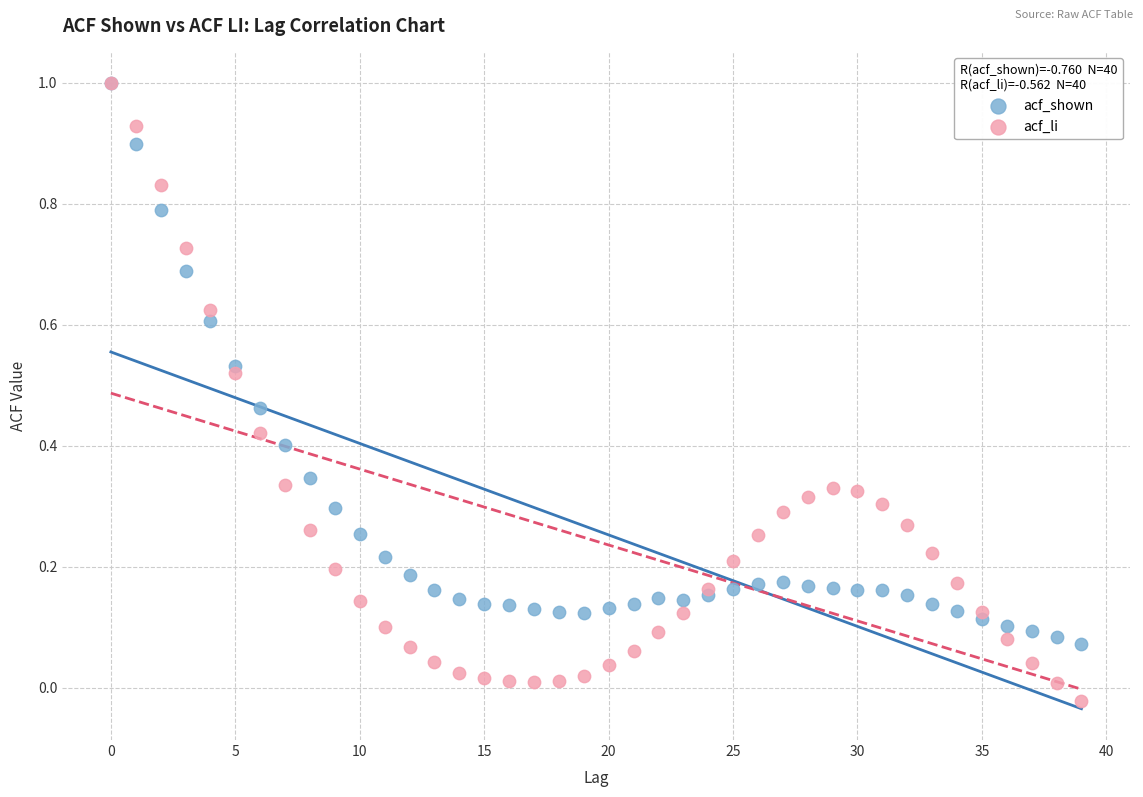

What are all the series names shown in the legend?

acf_shown, acf_li